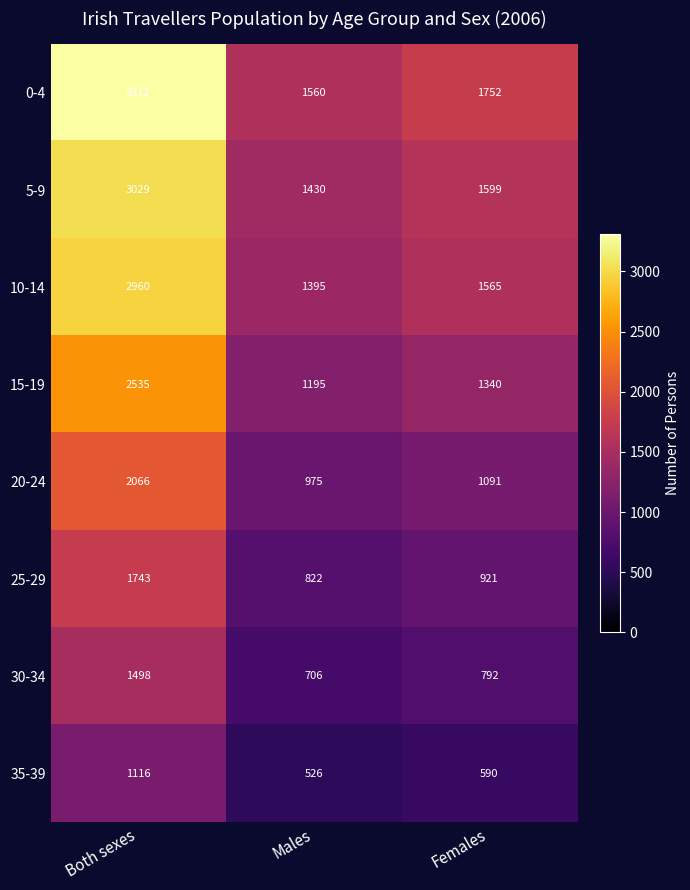

Which label corresponds to the largest value in the chart?

Both sexes